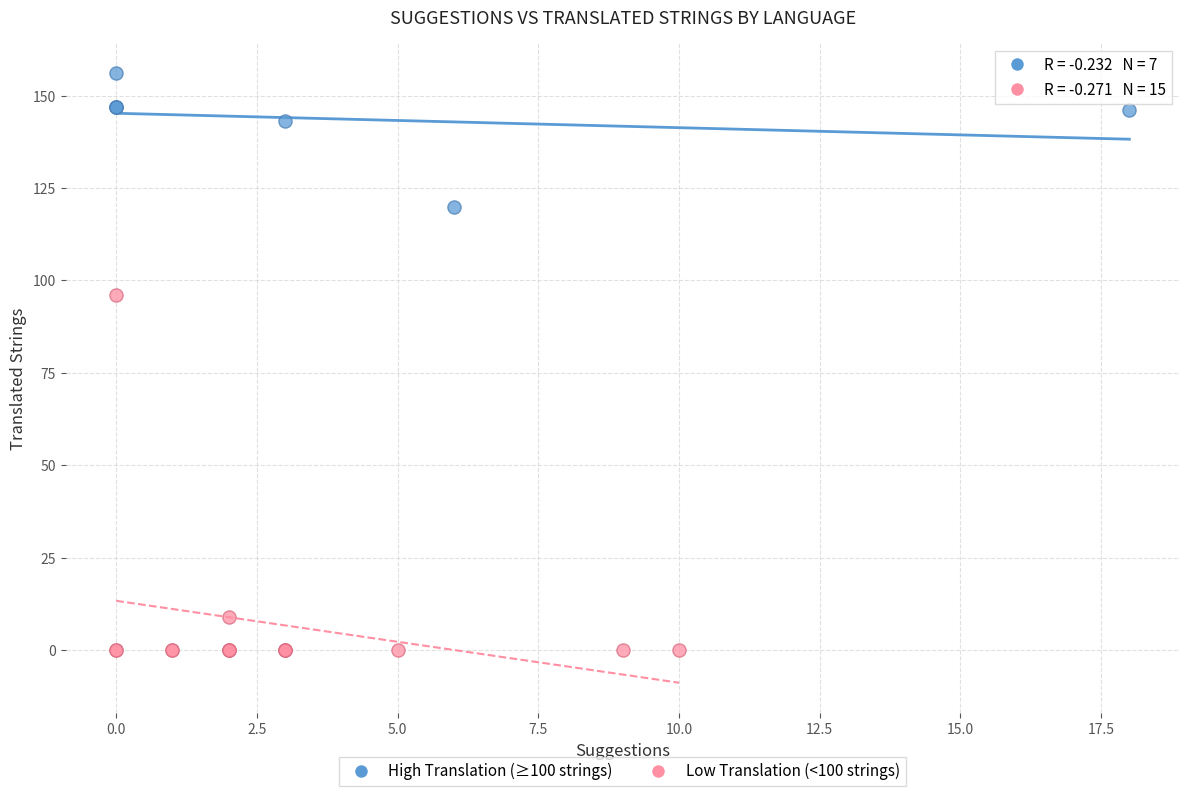

Which series reaches the maximum Y coordinate?

High Translation (≥100 strings)